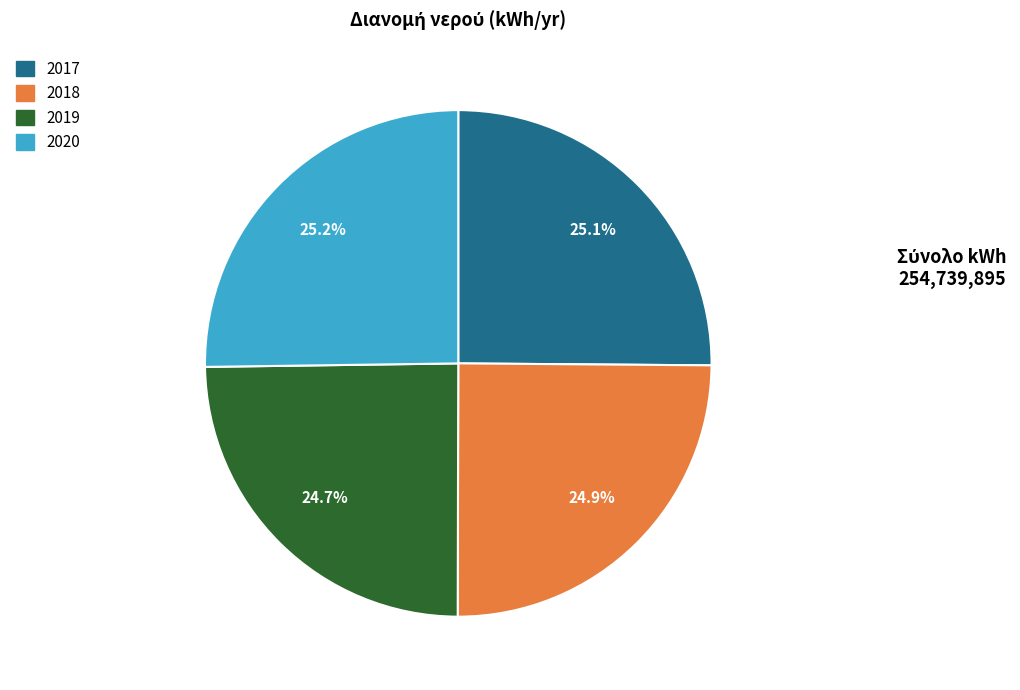

What percentage is NOT represented by 2020?

74.8%